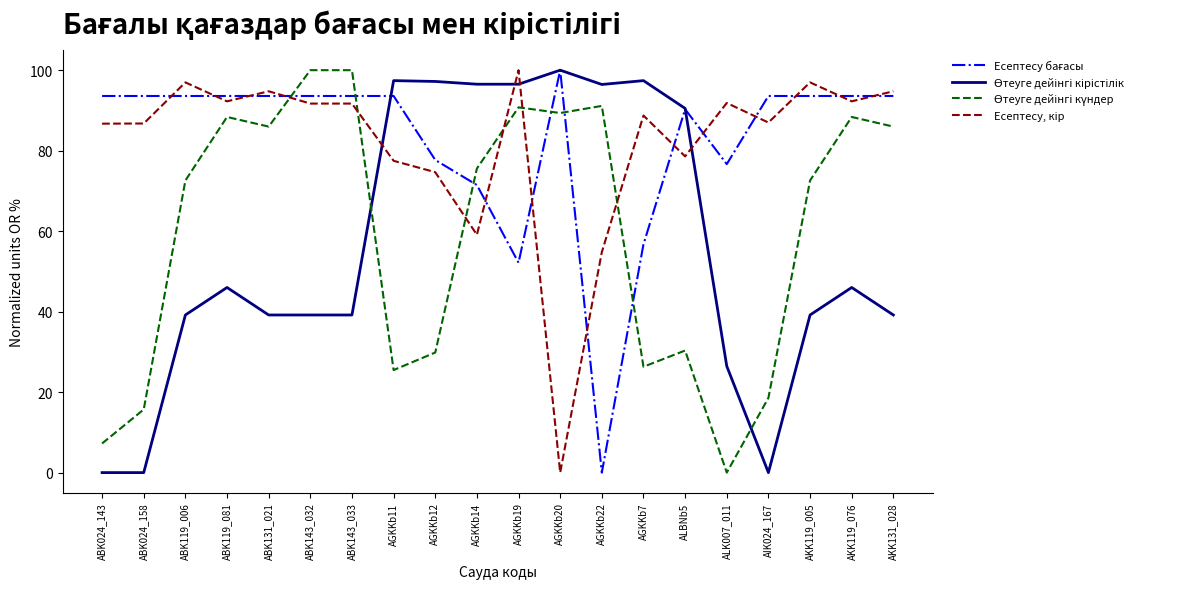

What is the spread (max minus min) of values at AGKKb14?

37.4